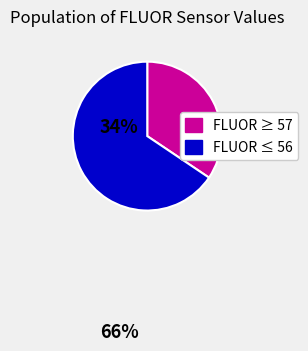

Is there any slice that represents more than half of the pie?

Yes